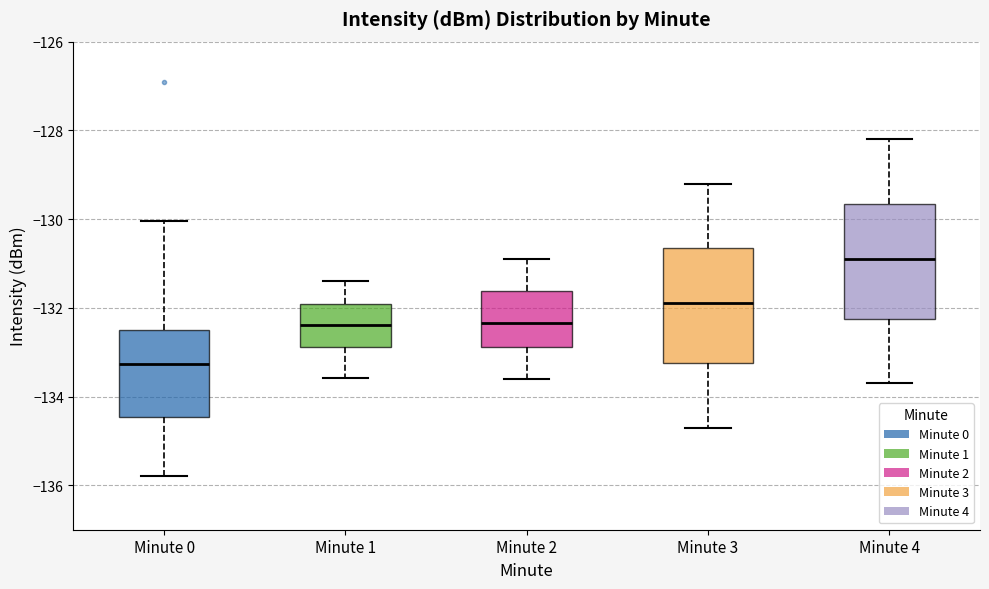

Reading left to right, read every box against the y-axis: the position of its median line, the range the box covers, and the ends of its whiskers. The values are not printed on the chart, so give them approximately, as read against the axis.

Minute 0: median -133.2, box -134.4 to -132.6, whiskers -135.8 to -130.0
Minute 1: median -132.4, box -132.8 to -132.0, whiskers -133.6 to -131.4
Minute 2: median -132.4, box -132.8 to -131.6, whiskers -133.6 to -130.8
Minute 3: median -131.8, box -133.2 to -130.6, whiskers -134.6 to -129.2
Minute 4: median -130.8, box -132.2 to -129.6, whiskers -133.6 to -128.2